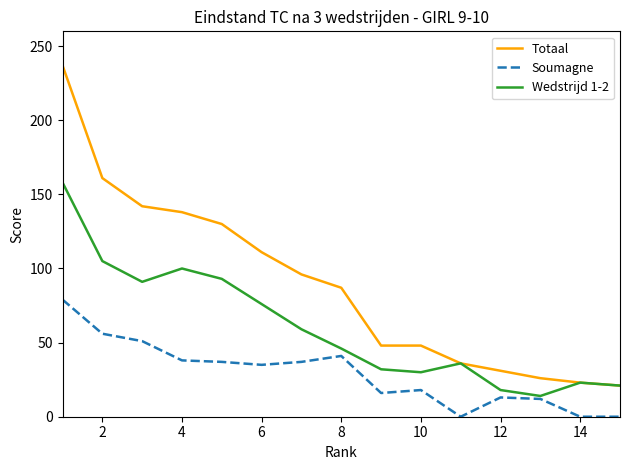

True or false: Soumagne and Totaal cross at least once.

False